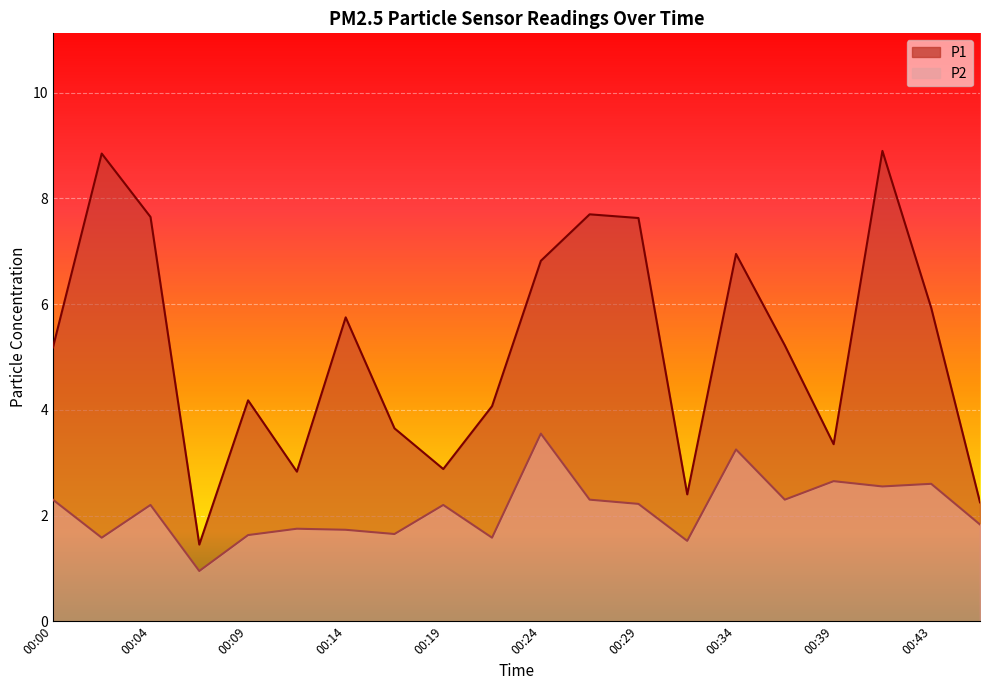

Between 00:14 and 00:41, which series saw the biggest shift?

P1